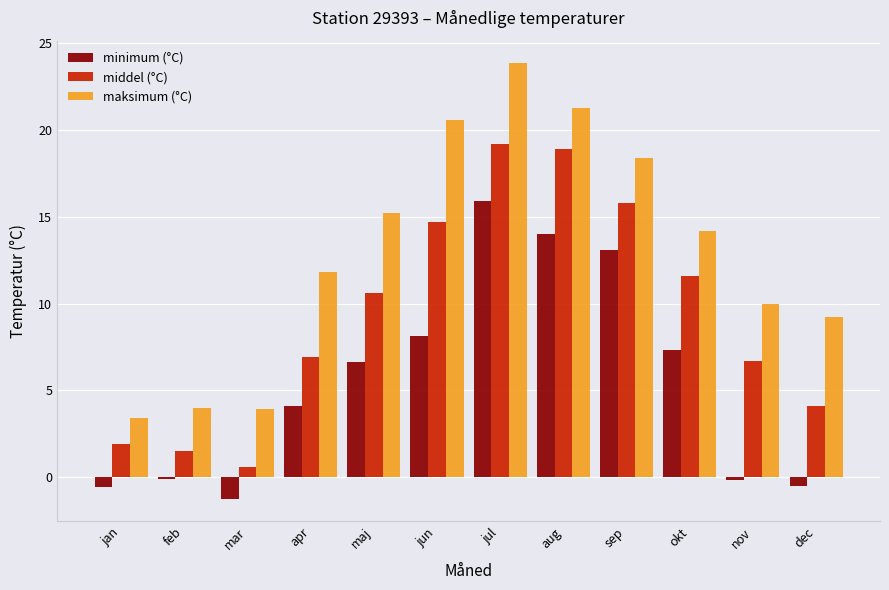

True or false: middel (°C) has a value of 1.9 at jan.

True